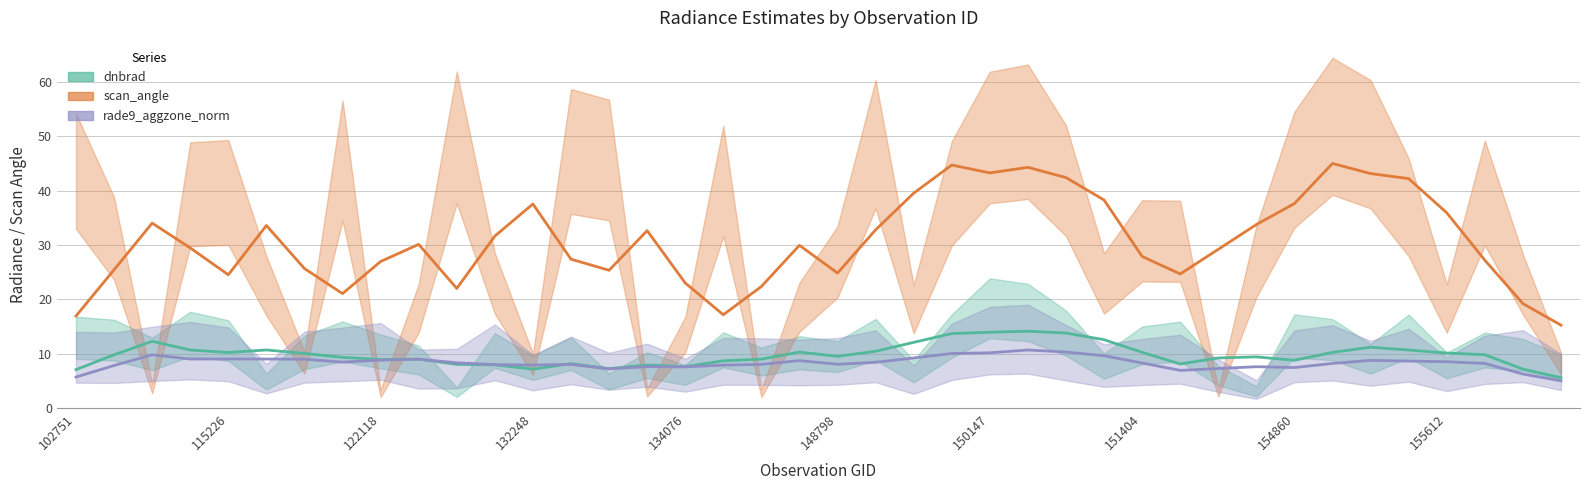

Between 132248 and 104315, which is larger?

104315